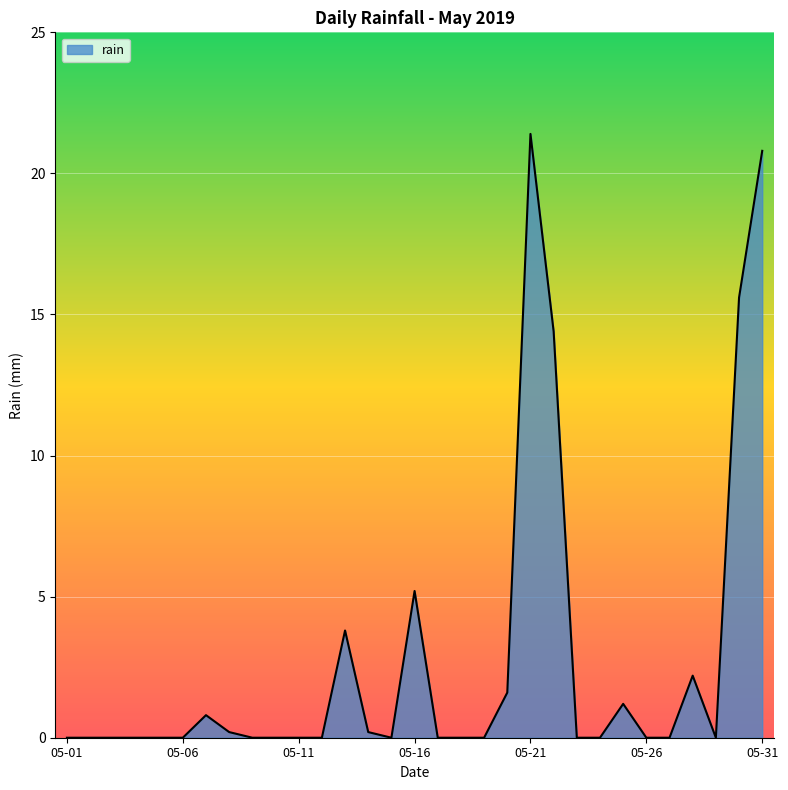

What is the difference between the maximum and minimum values?

21.4